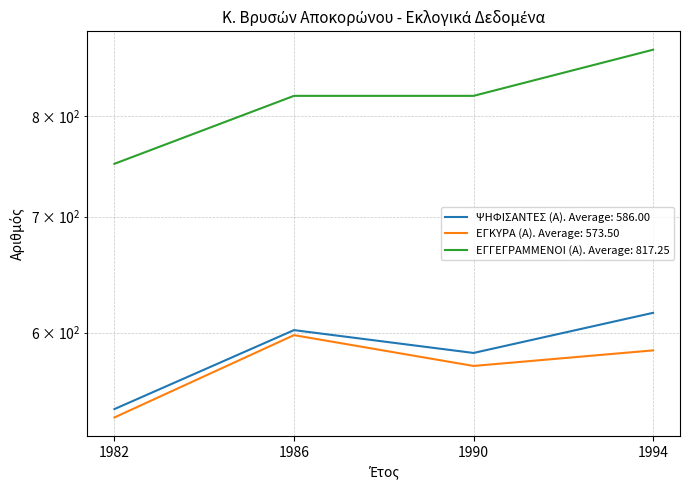

True or false: ΕΓΚΥΡΑ (Α) and ΕΓΓΕΓΡΑΜΜΕΝΟΙ (Α) cross at least once.

False